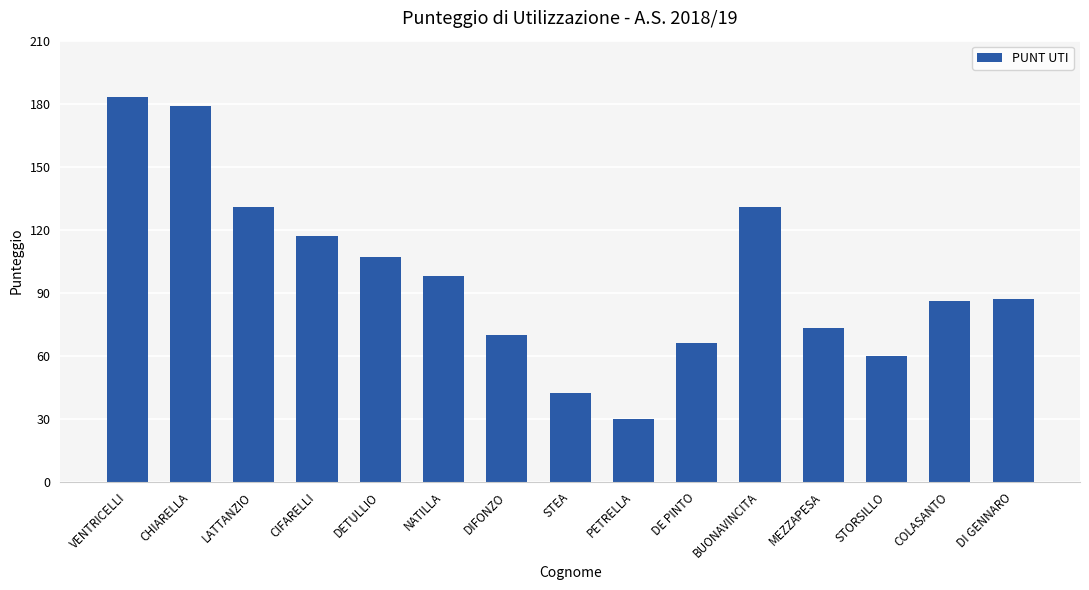

How many series are shown in this chart?

1